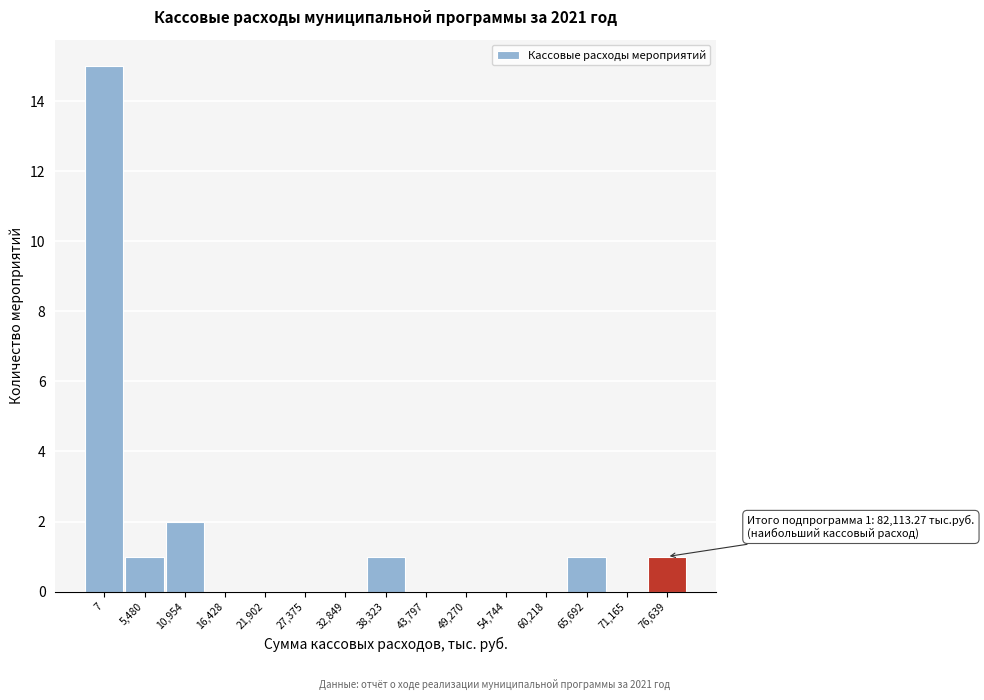

Reading right to left, extract all data points from this chart.

76,639=1	71,165=0	65,692=1	60,218=0	54,744=0	49,270=0	43,797=0	38,323=1	32,849=0	27,375=0	21,902=0	16,428=0	10,954=2	5,480=1	7=15